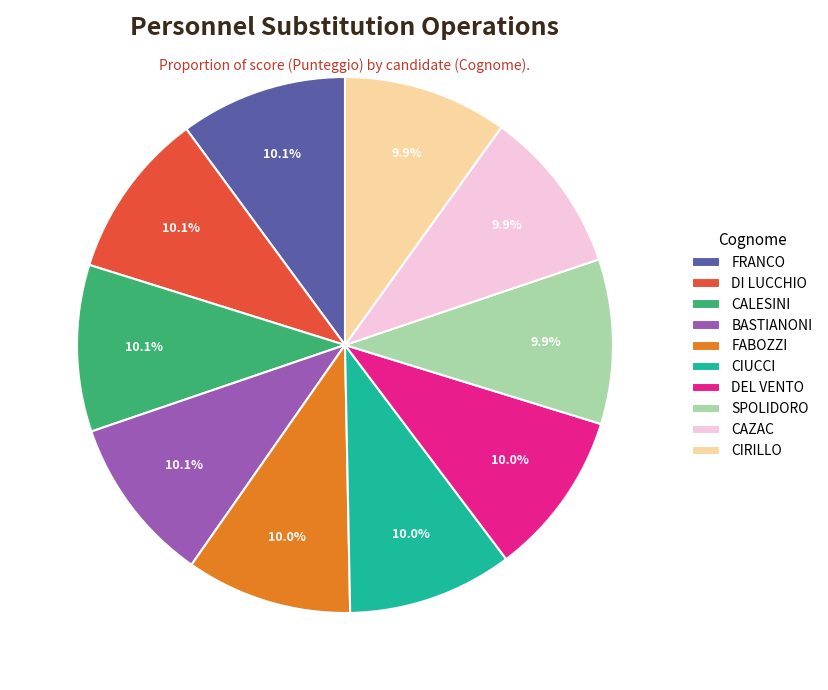

What percentage is NOT represented by CIUCCI?

90.0%